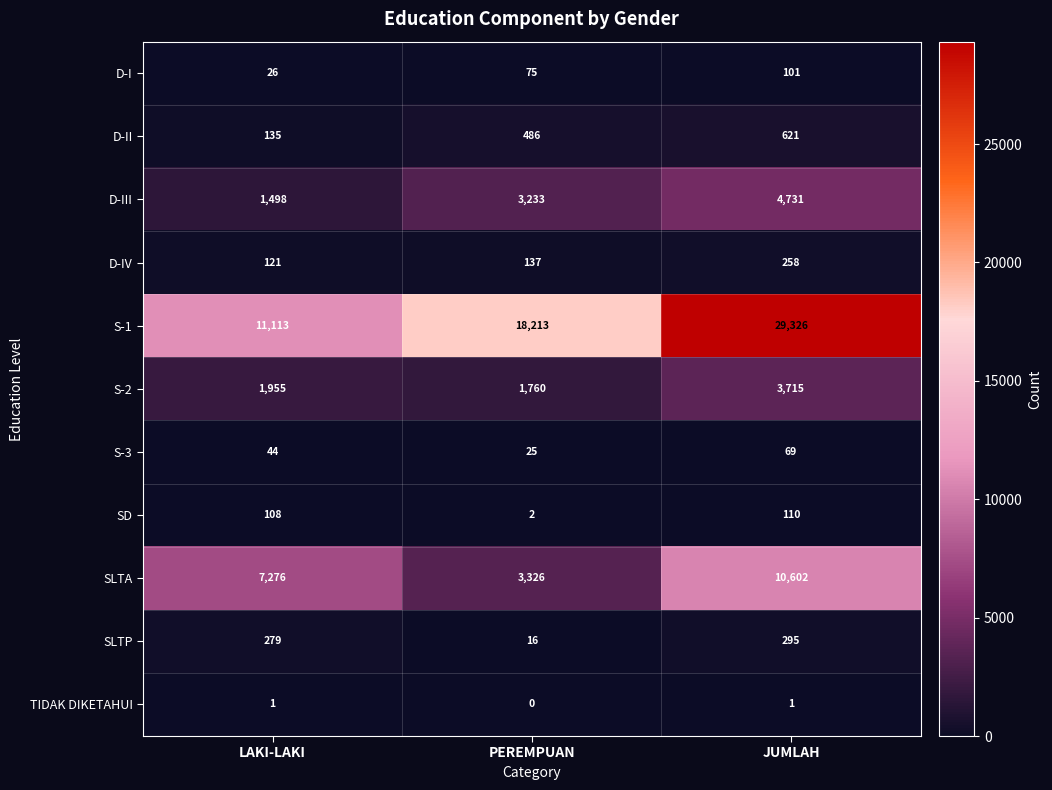

The value of S-2 at PEREMPUAN is 1760. True or false?

True